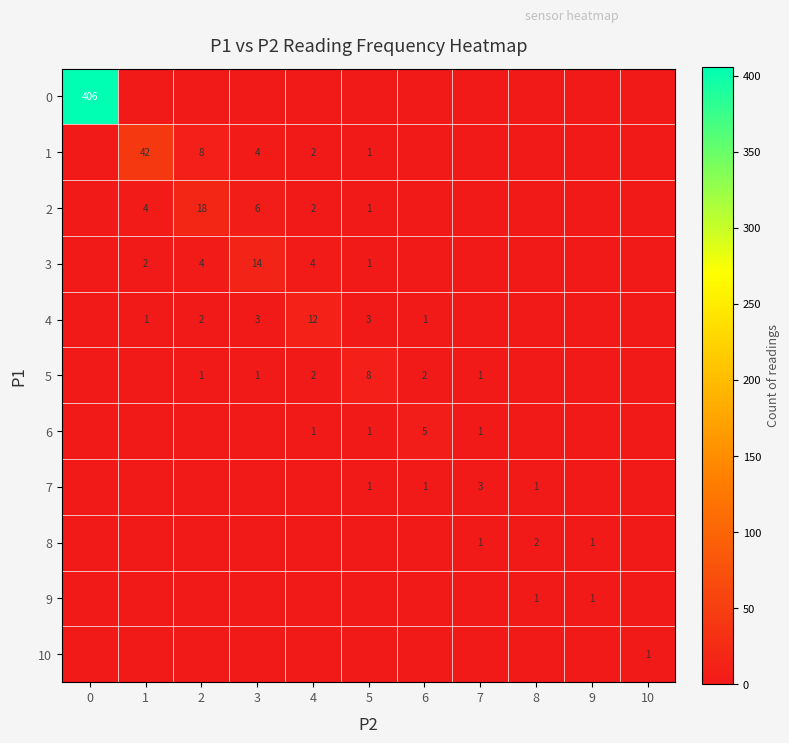

Is it true that 4 equals 1 at 6?

True